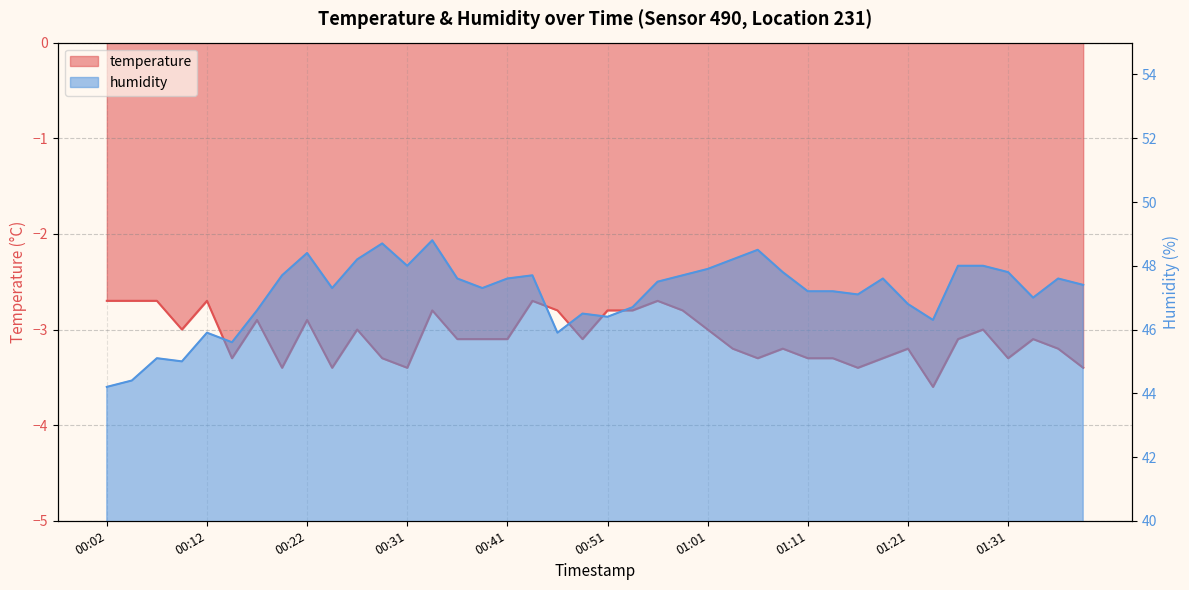

What are all the series names shown in the legend?

temperature, humidity